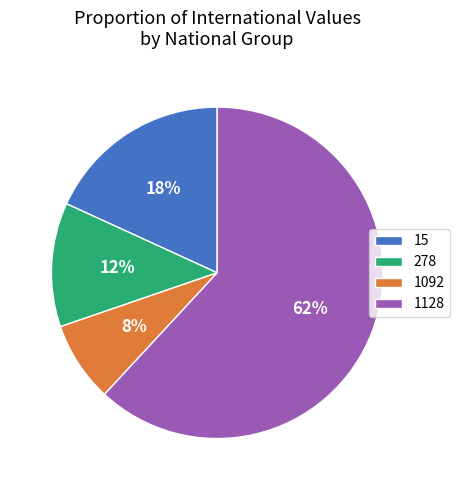

Is there any slice that represents more than half of the pie?

Yes